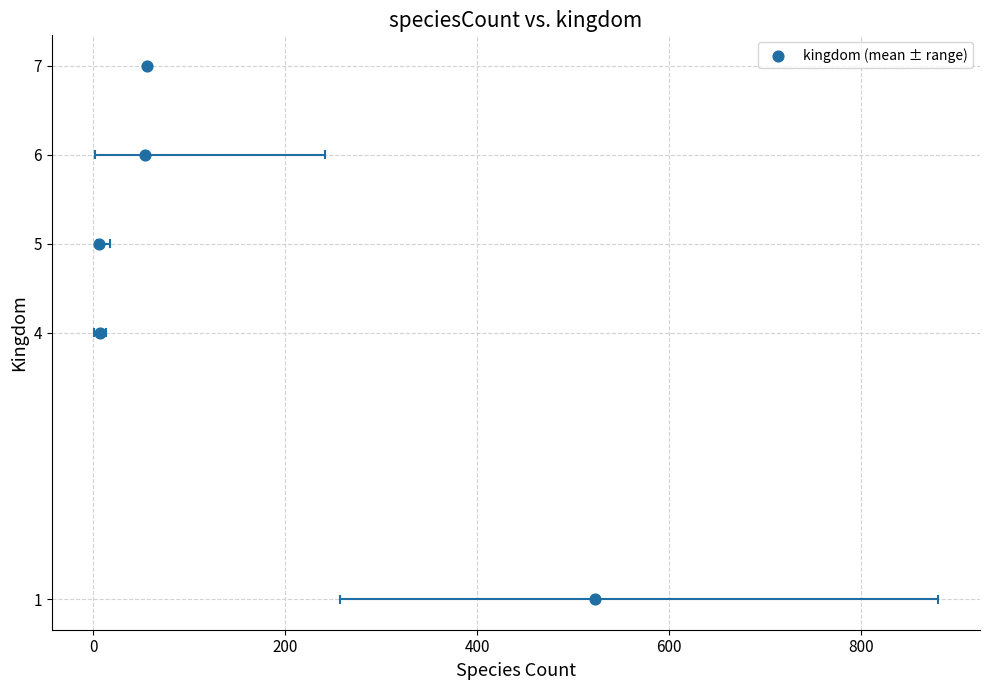

What is the average Y value?

5